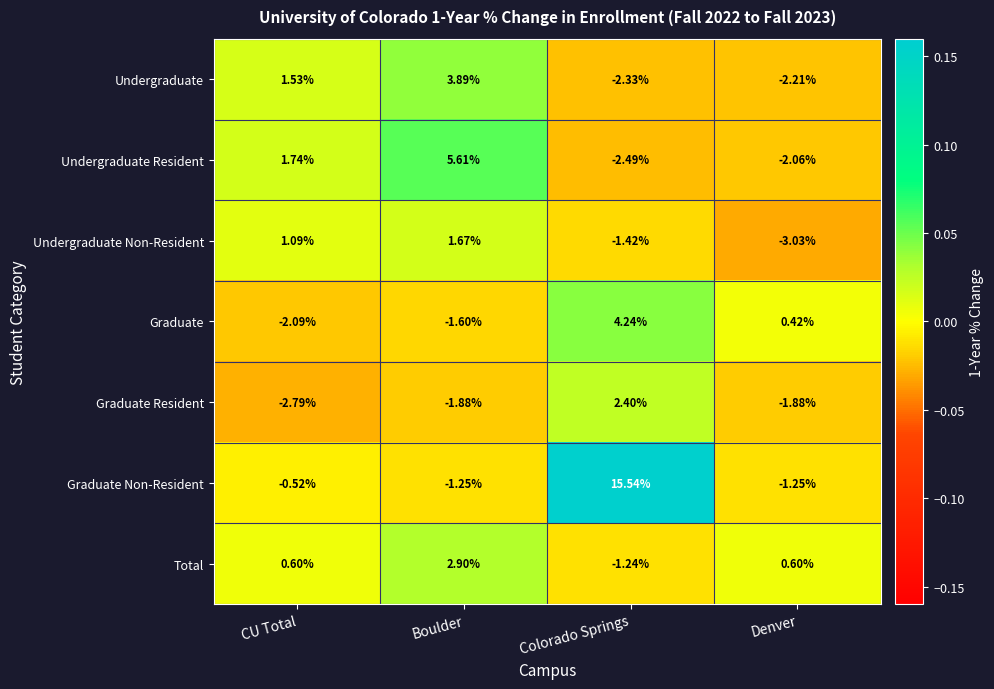

Where does the Total series first go above 0?

CU Total